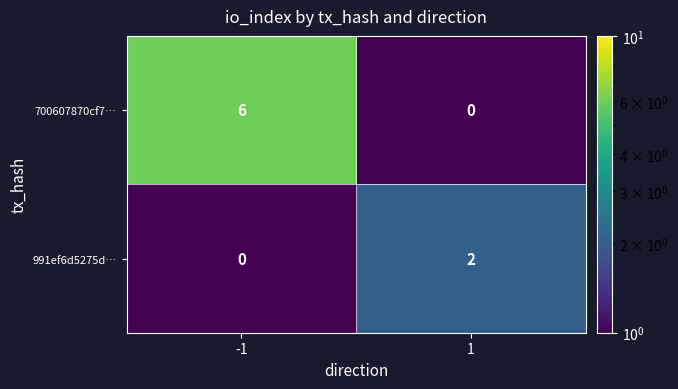

How many positive values does the 991ef6d5275d… series have?

1